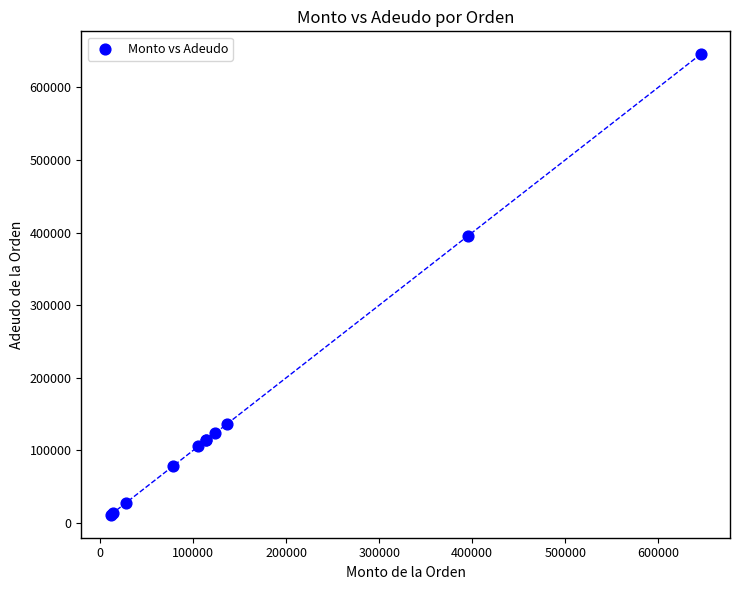

What Y value in the scatter plot is closest to 328452?

395415.5